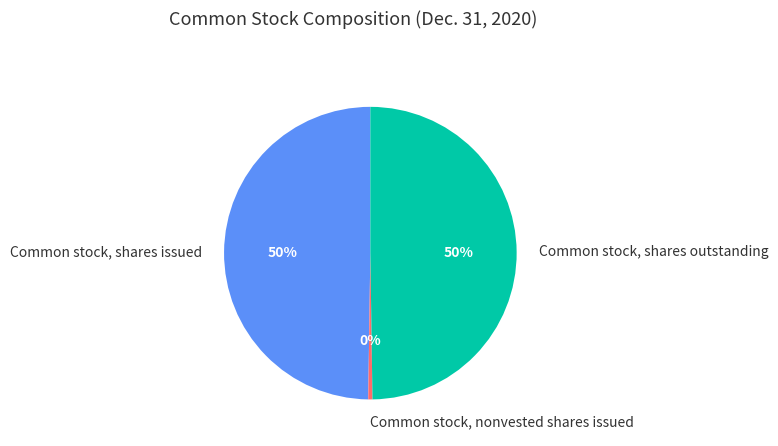

Is it true that Common stock, shares outstanding is 50% of the pie?

True